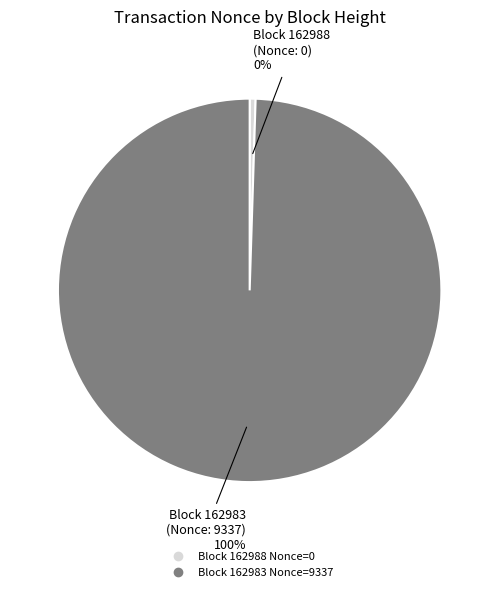

Is there any slice that represents more than half of the pie?

Yes